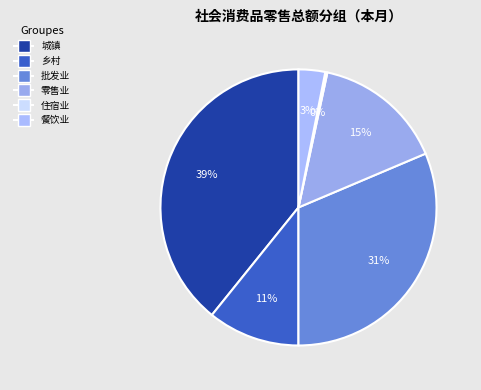

To the nearest percent, what portion does 批发业 represent?

31%